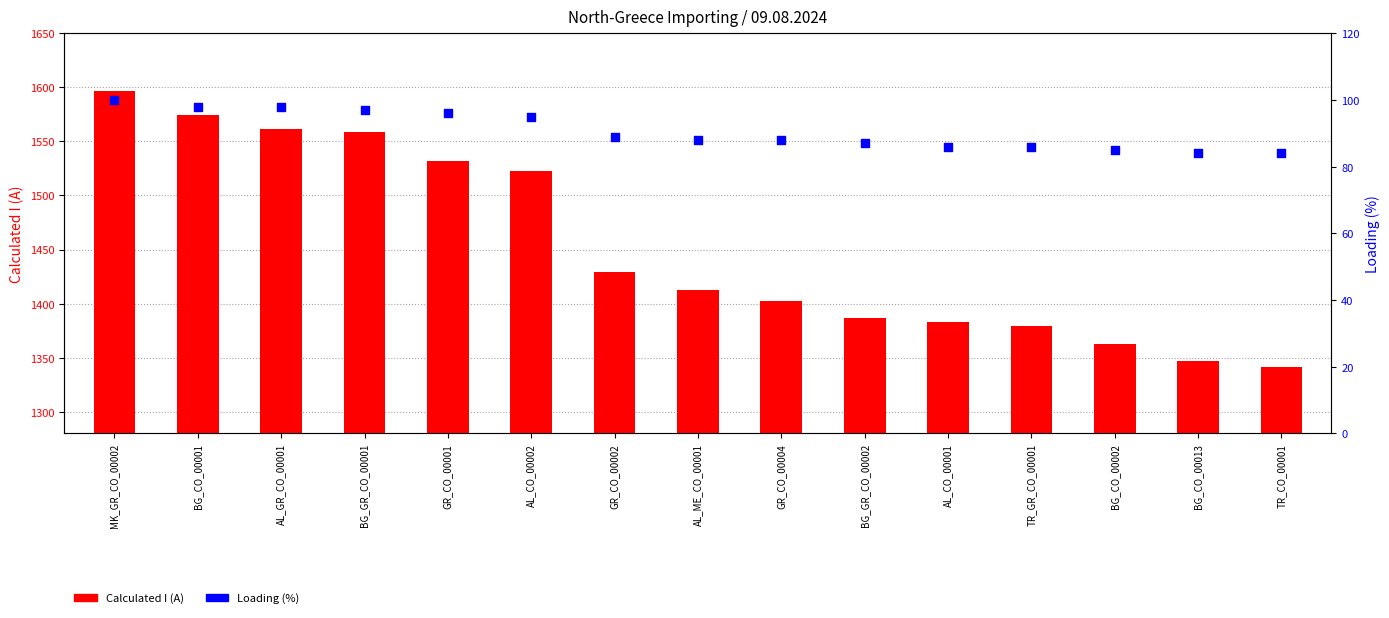

Is the value of Loading (%) at BG_GR_CO_00001 greater than the value of Calculated I (A) at BG_GR_CO_00002?

No